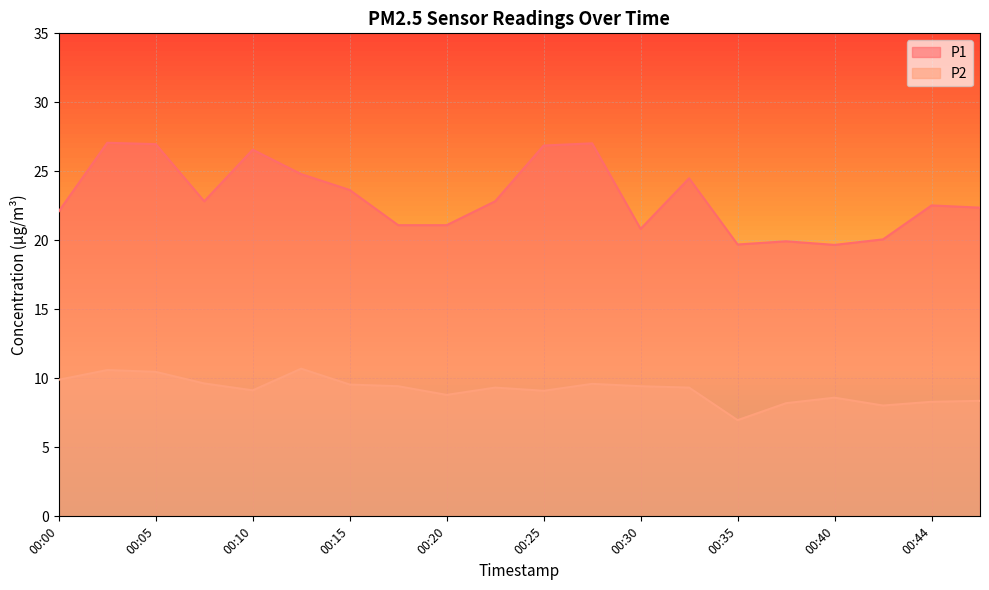

At 00:25, list the series in order from largest to smallest.

P1, P2